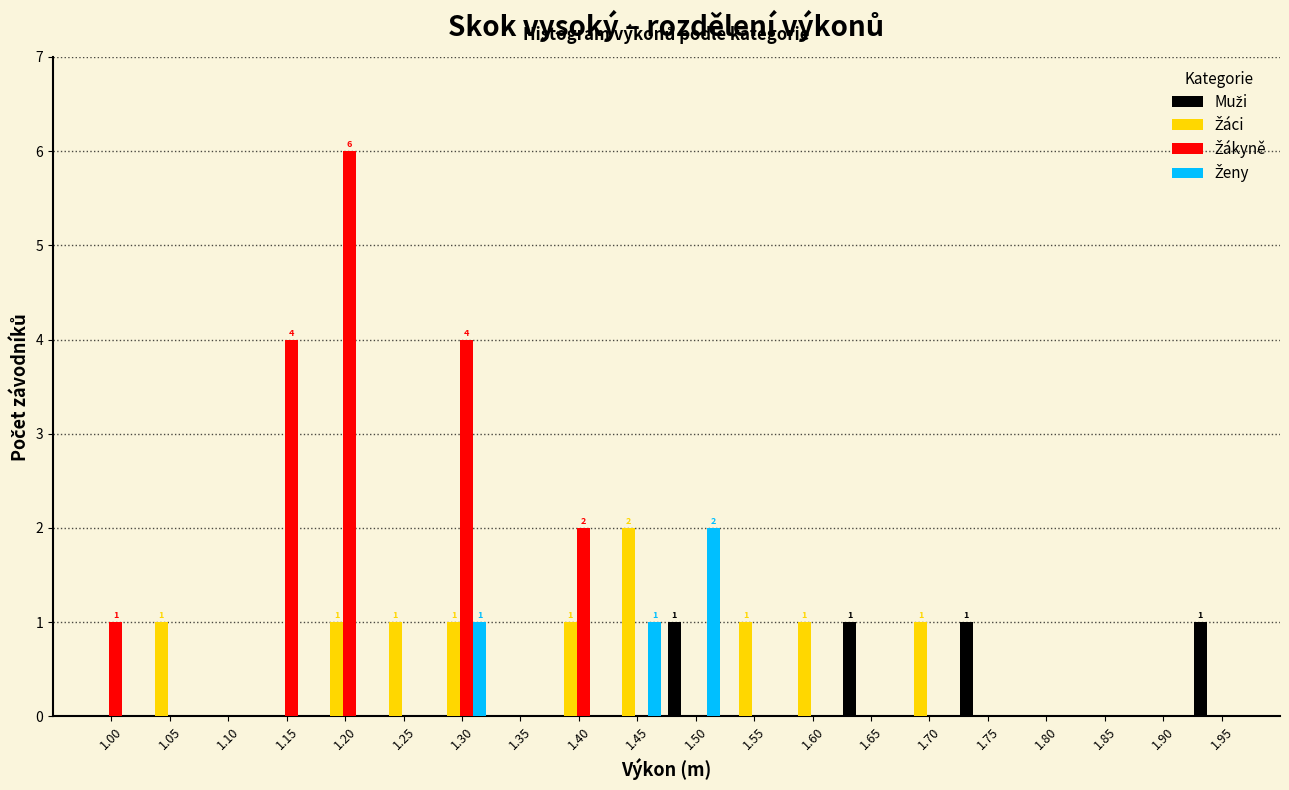

At which category does the chart reach its peak across all series?

1.20